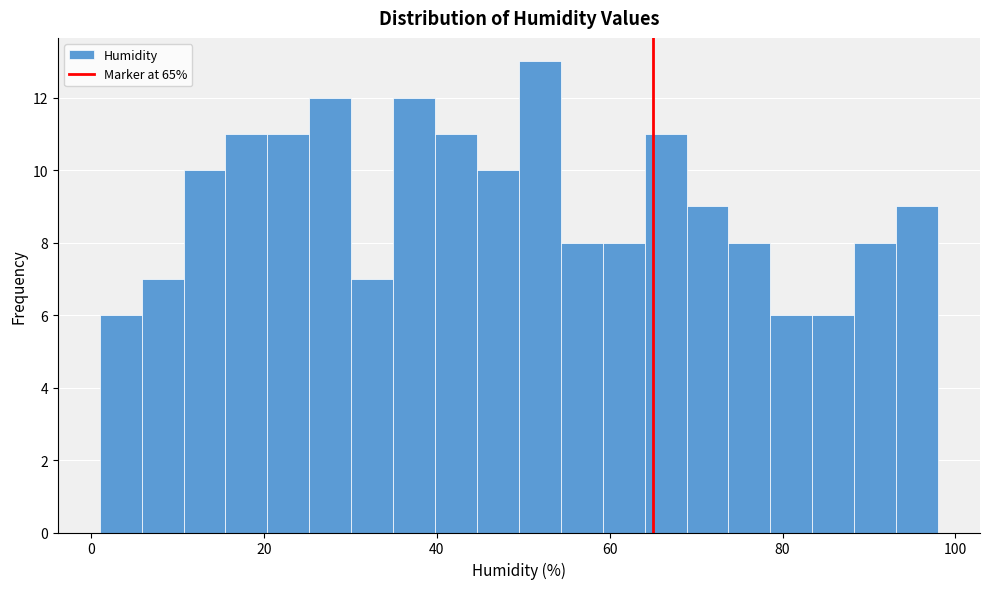

Around what value on the x-axis is the tallest bar? Give the approximate position of its centre, as read against the axis.

52